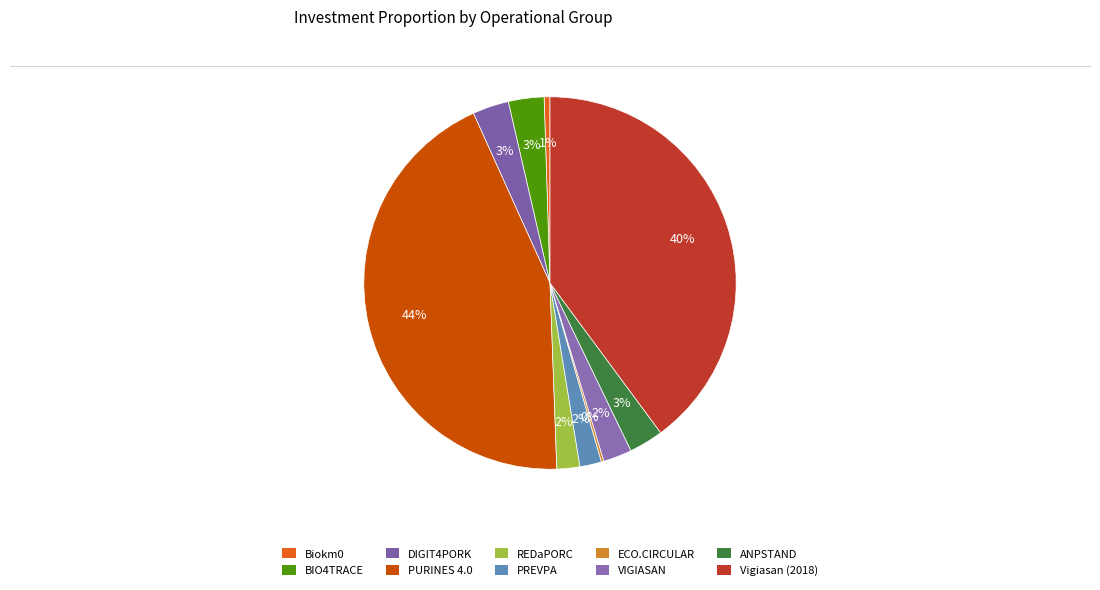

To the nearest percent, what is the difference between the PURINES 4.0 and Biokm0 slice percentages?

43%